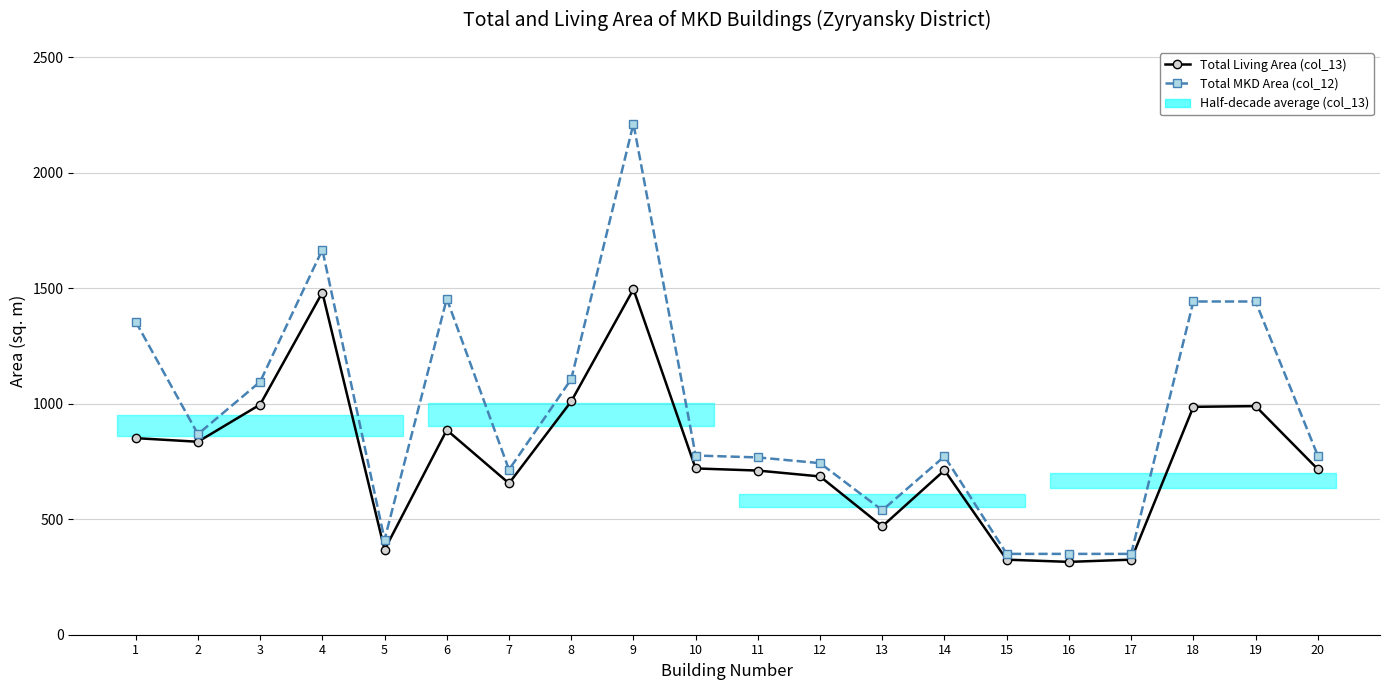

What is the sum of the Total Living Area (col_13) values at 10 and 11?

1430.8